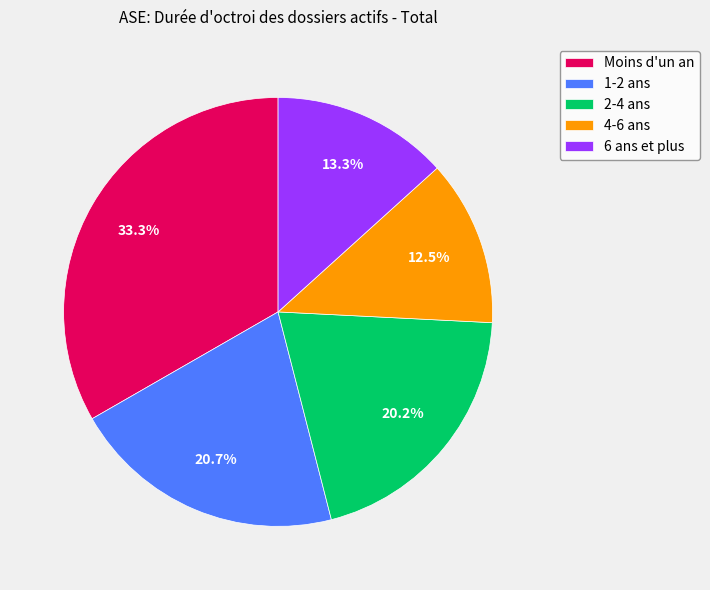

How many slices are in this pie chart?

5